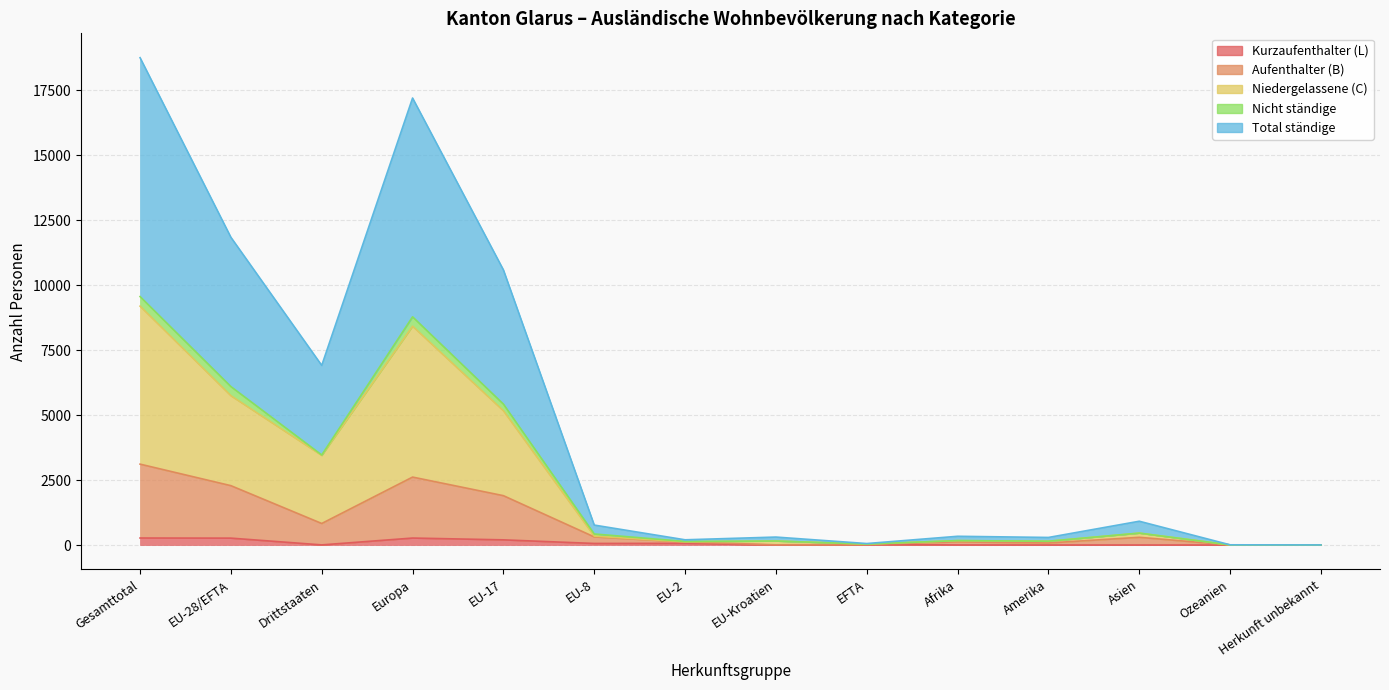

At which label is Kurzaufenthalter (L) closest to 135?

EU-17